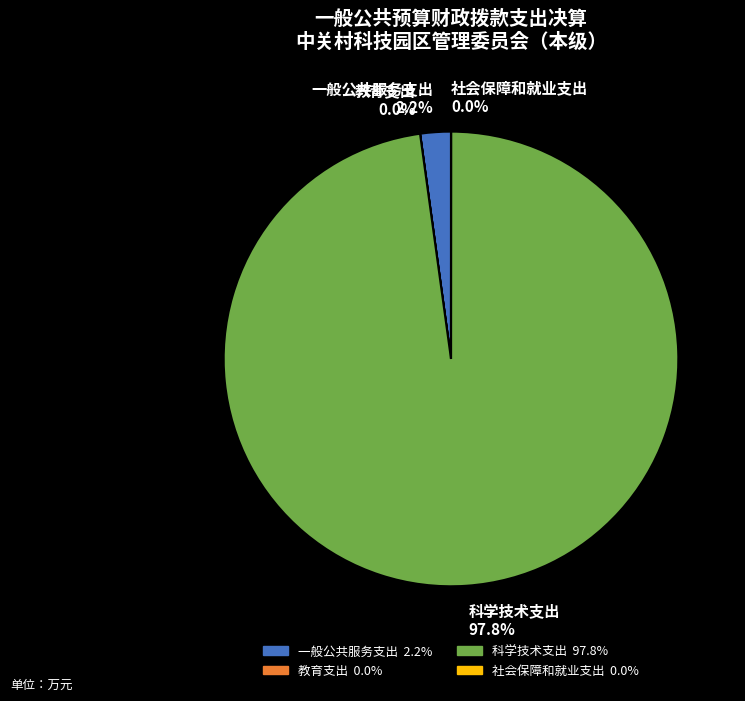

What portion of the pie excludes 一般公共服务支出?

97.8%